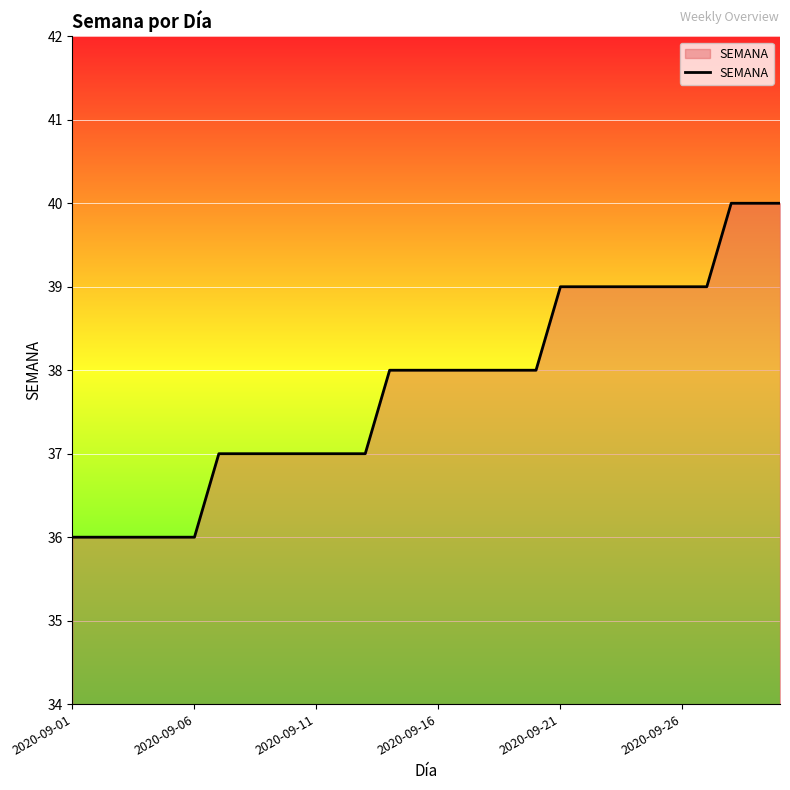

What is the difference between the maximum and minimum values?

4